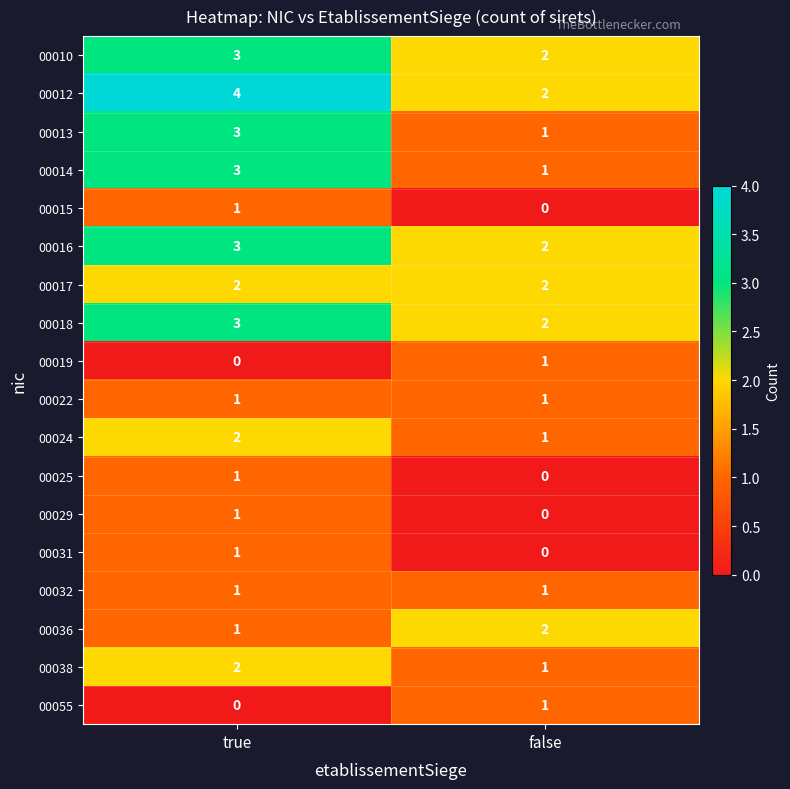

Where is 00024 nearest to the value 1?

false